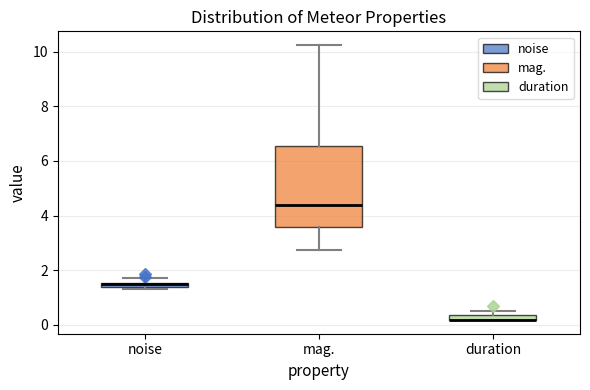

Where does the median line of the box for mag. sit on the y-axis? The values are not printed on the chart, so give them approximately, as read against the axis.

4.4